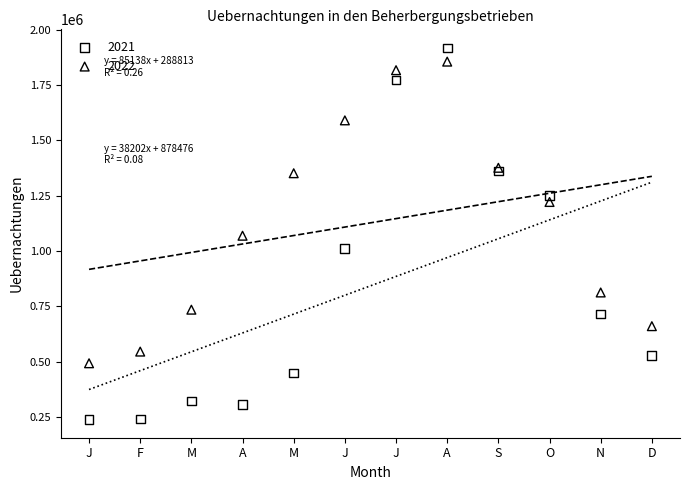

Which series has the largest Y range (max minus min)?

2021